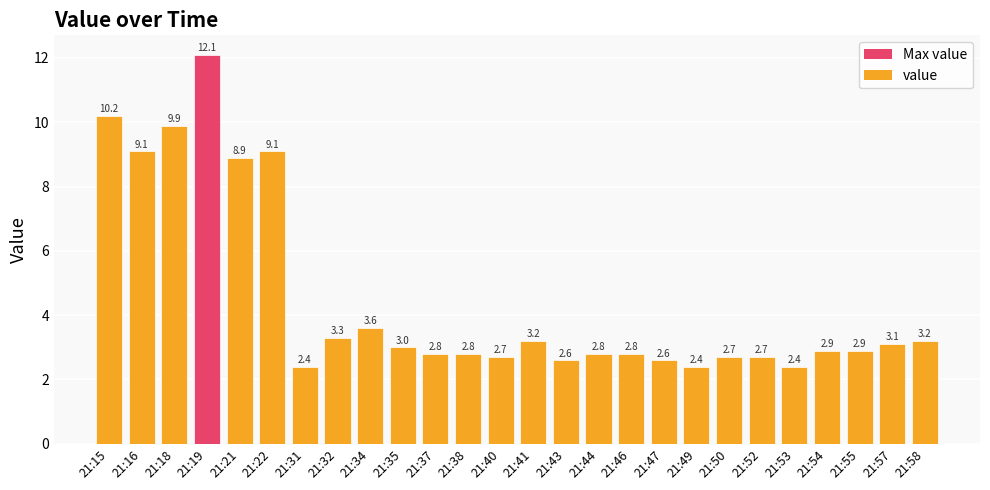

Count the number of data series in this chart.

1